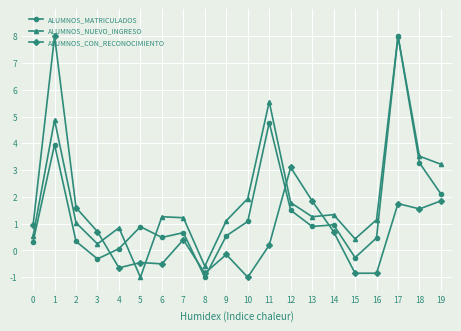

How many positive values does the ALUMNOS_MATRICULADOS series have?

17